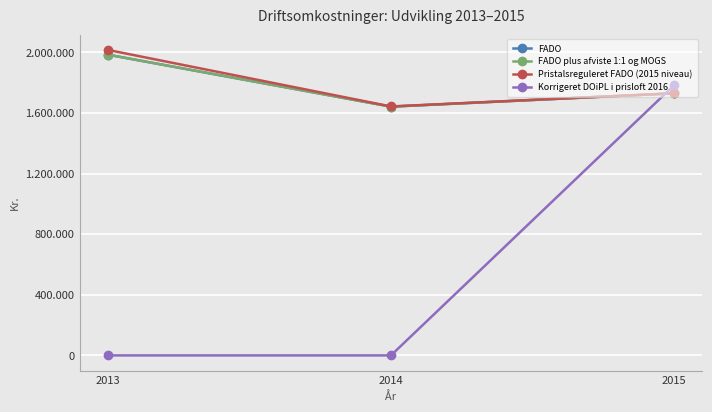

Is it true that FADO plus afviste 1:1 og MOGS equals 1641789.0 at 2014?

True